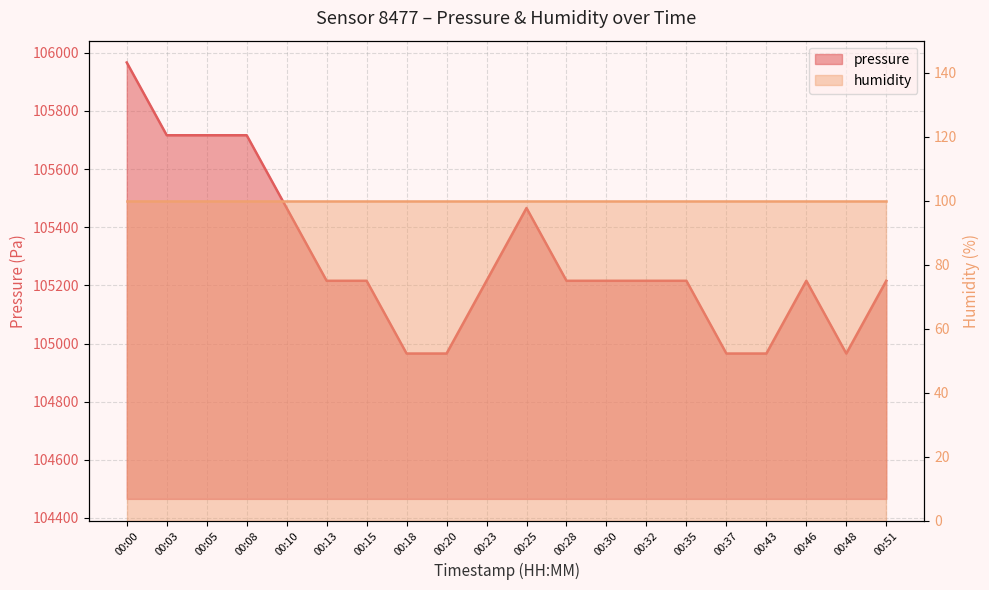

What is the greatest value displayed?

105966.6